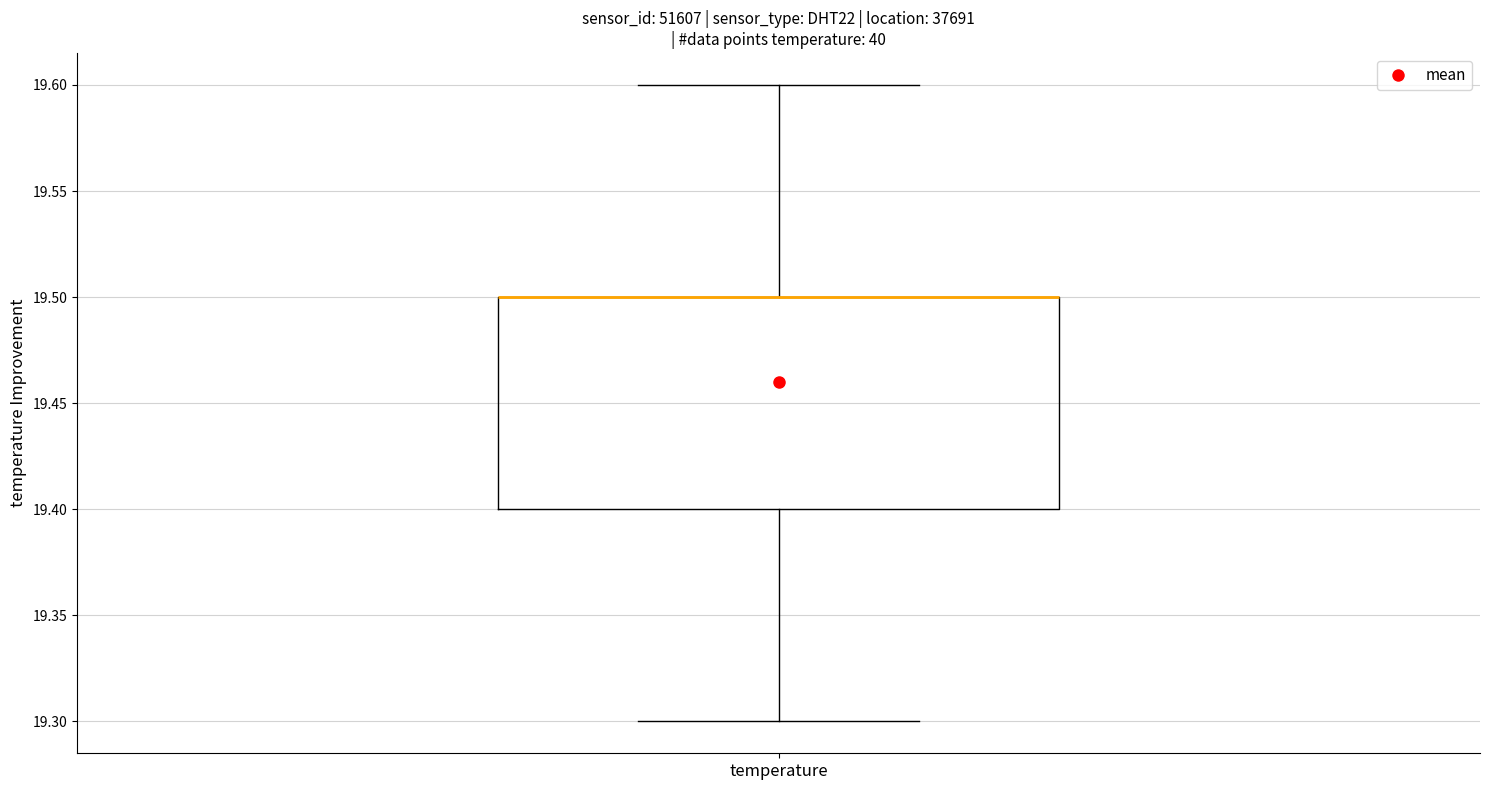

Where is the upper edge of the box for temperature on the y-axis? The values are not printed on the chart, so give them approximately, as read against the axis.

19.5